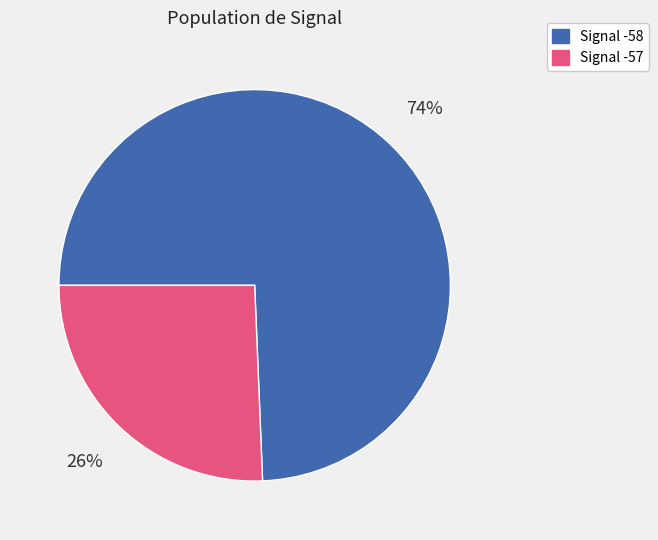

Does any single category account for the majority?

Yes